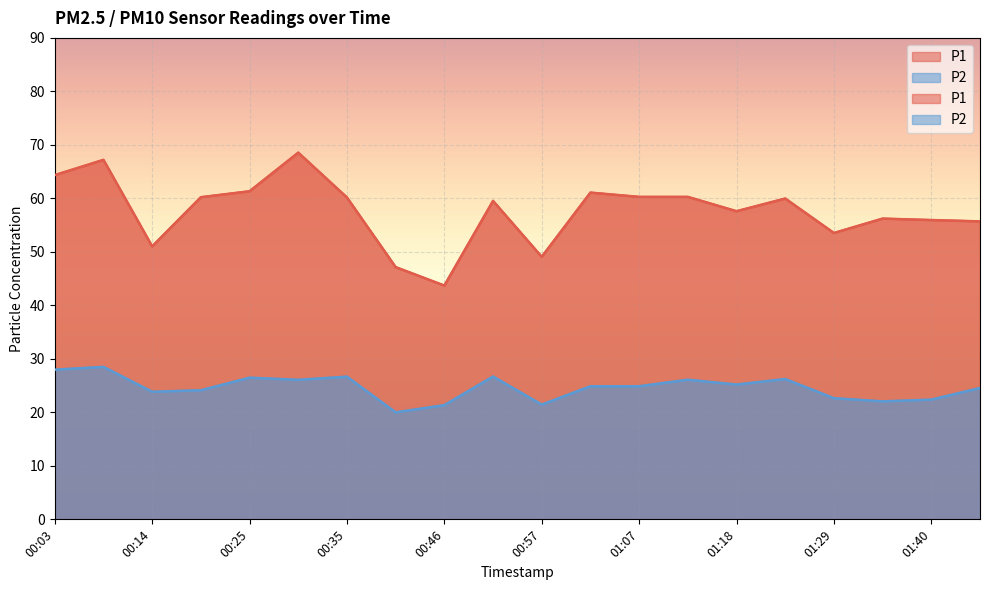

What is the label of the 13th point from the left?

01:07